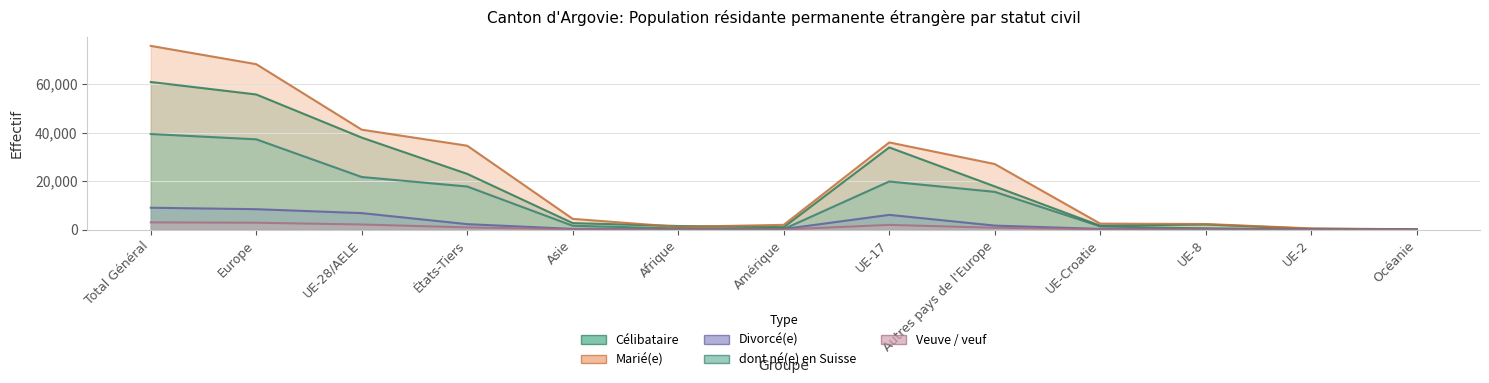

Which category has the lowest value across all series?

Océanie